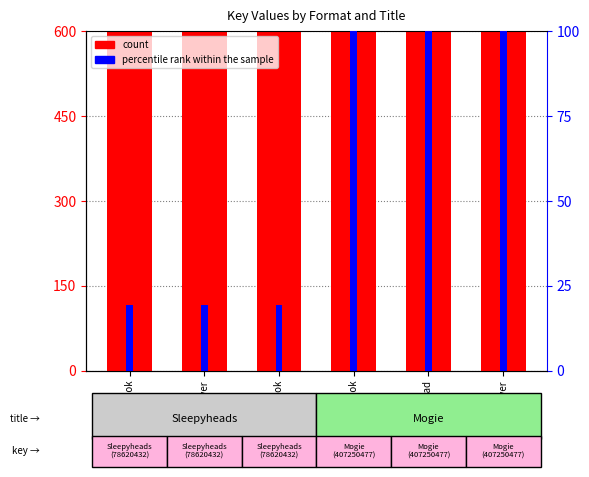

What is the change in value from Enhanced eBook to Audio Download?

+328630045